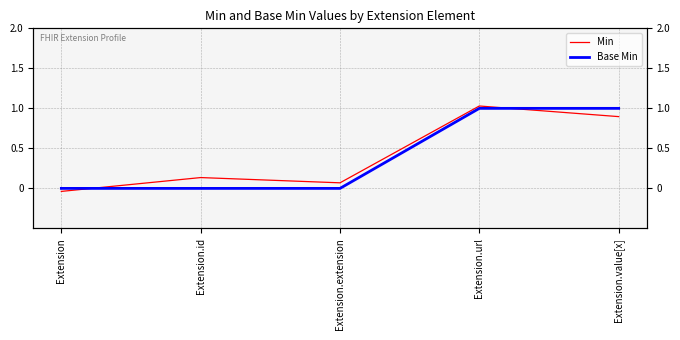

At how many categories does at least one series exceed 0?

4